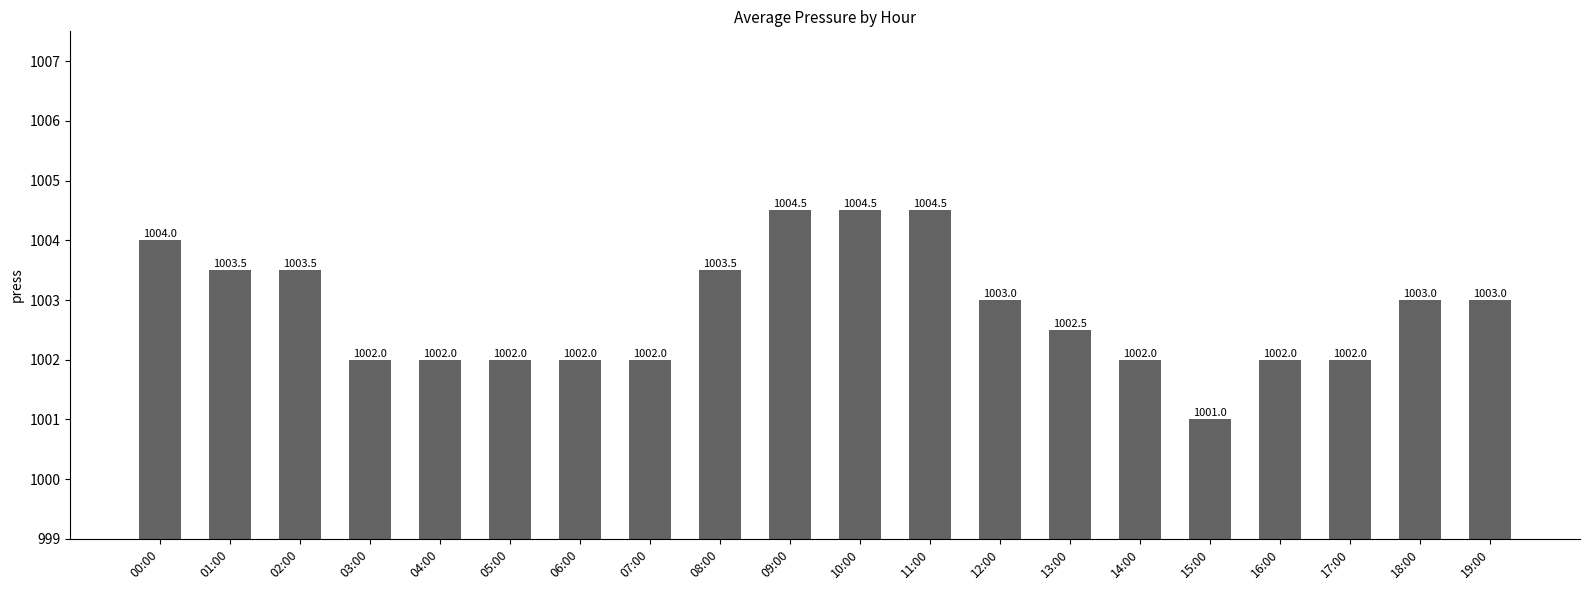

The value at 05:00 is 1002.0. True or false?

True